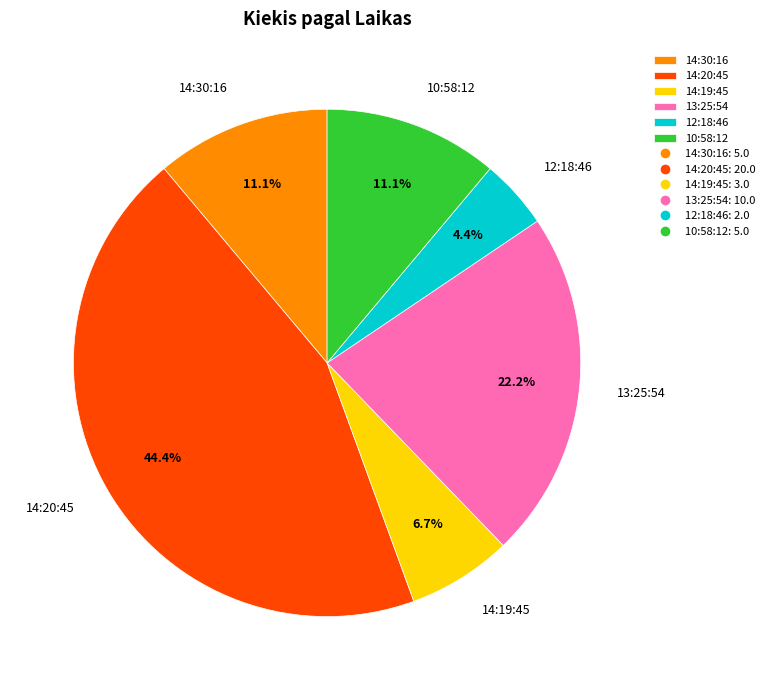

Between 10:58:12 and 13:25:54, which is larger?

13:25:54